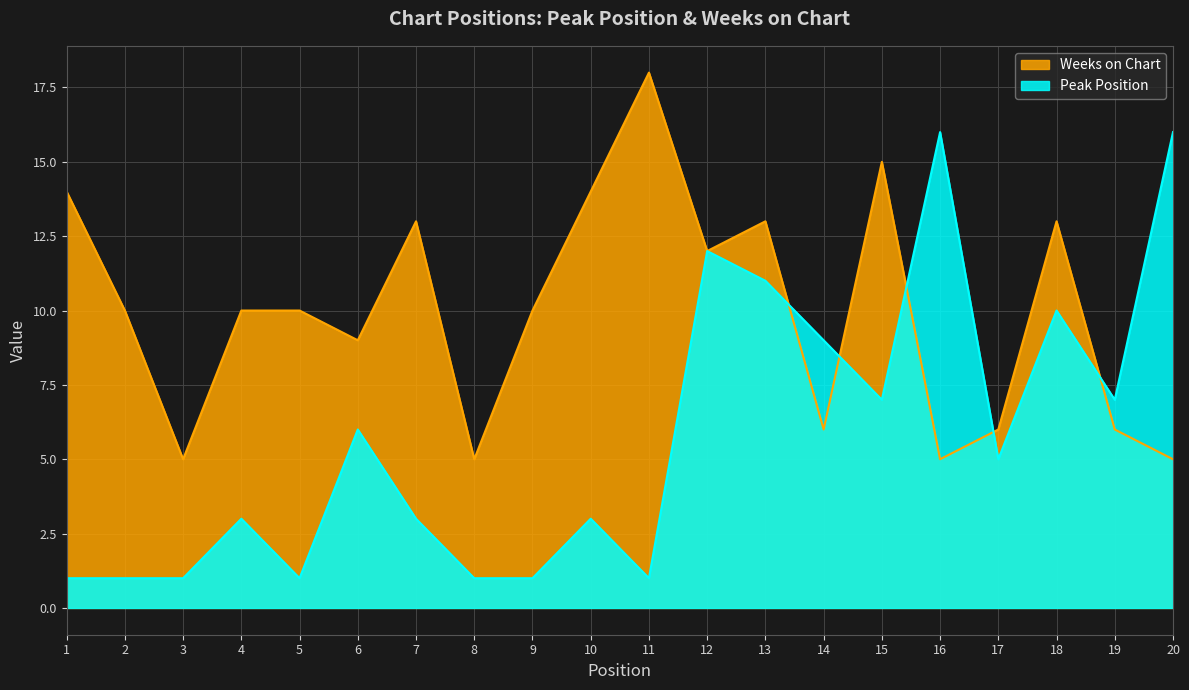

What is the difference between the maximum and minimum values in the Weeks on Chart series?

13